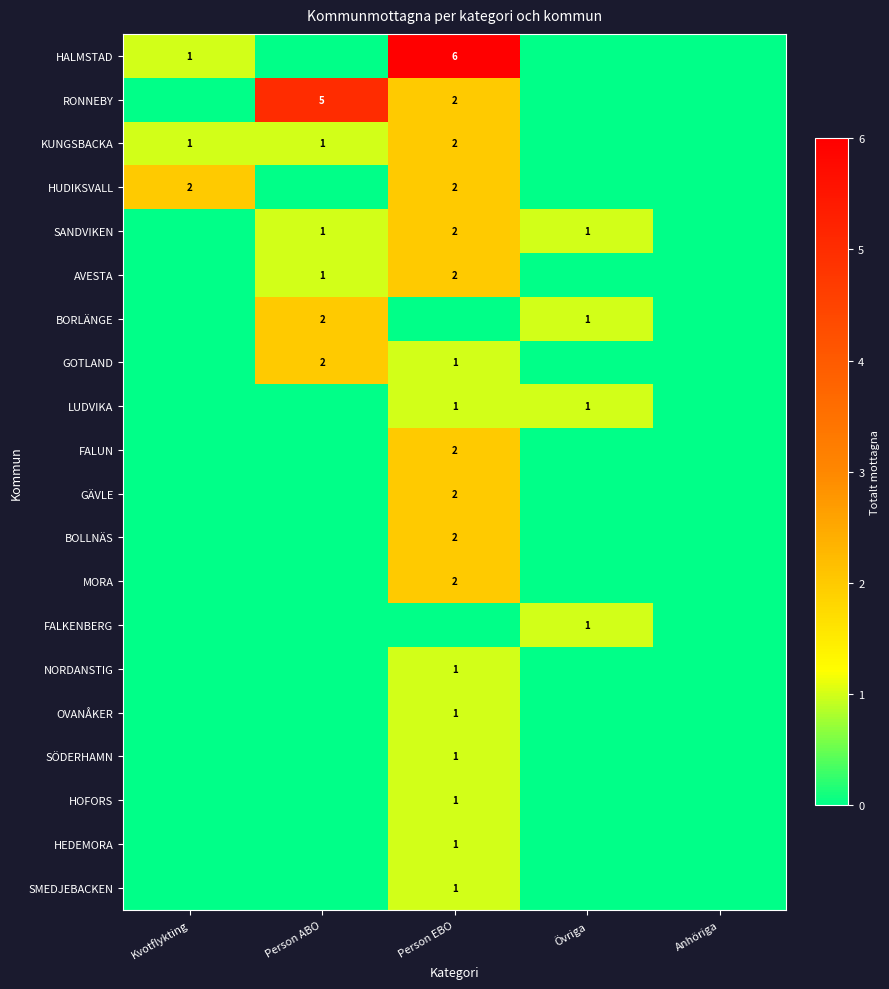

Which label corresponds to the largest value in the chart?

Person EBO